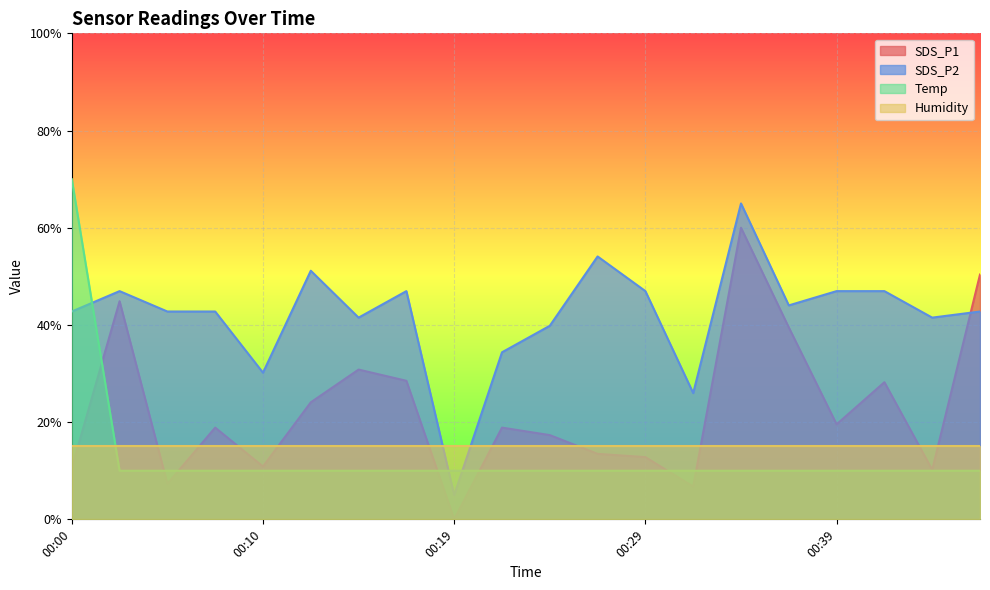

How many distinct data groups are displayed?

4